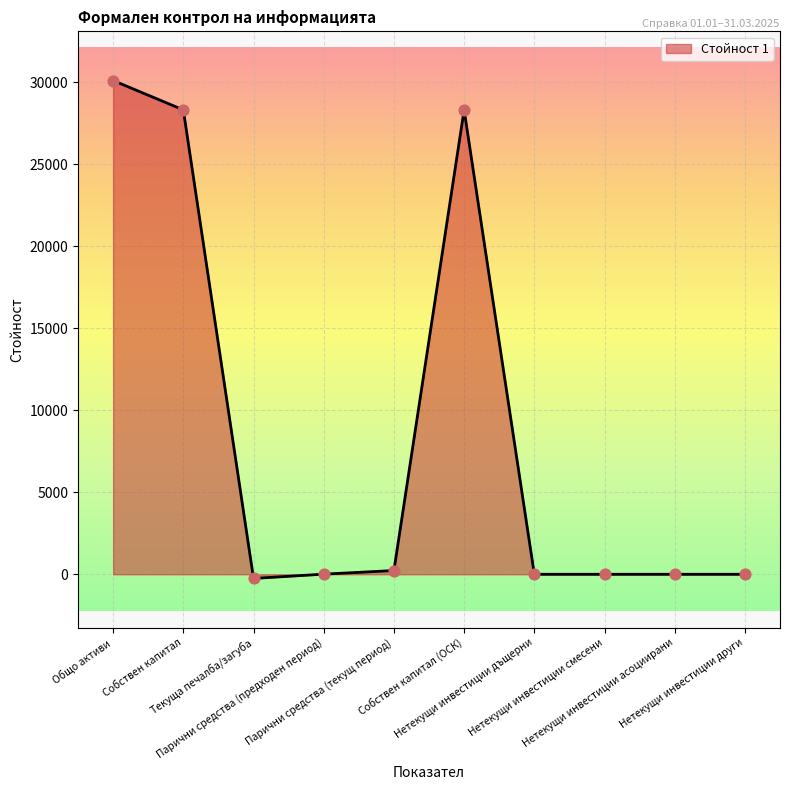

What is the change in value from Собствен капитал (ОСК) to Нетекущи инвестиции дъщерни?

-28317